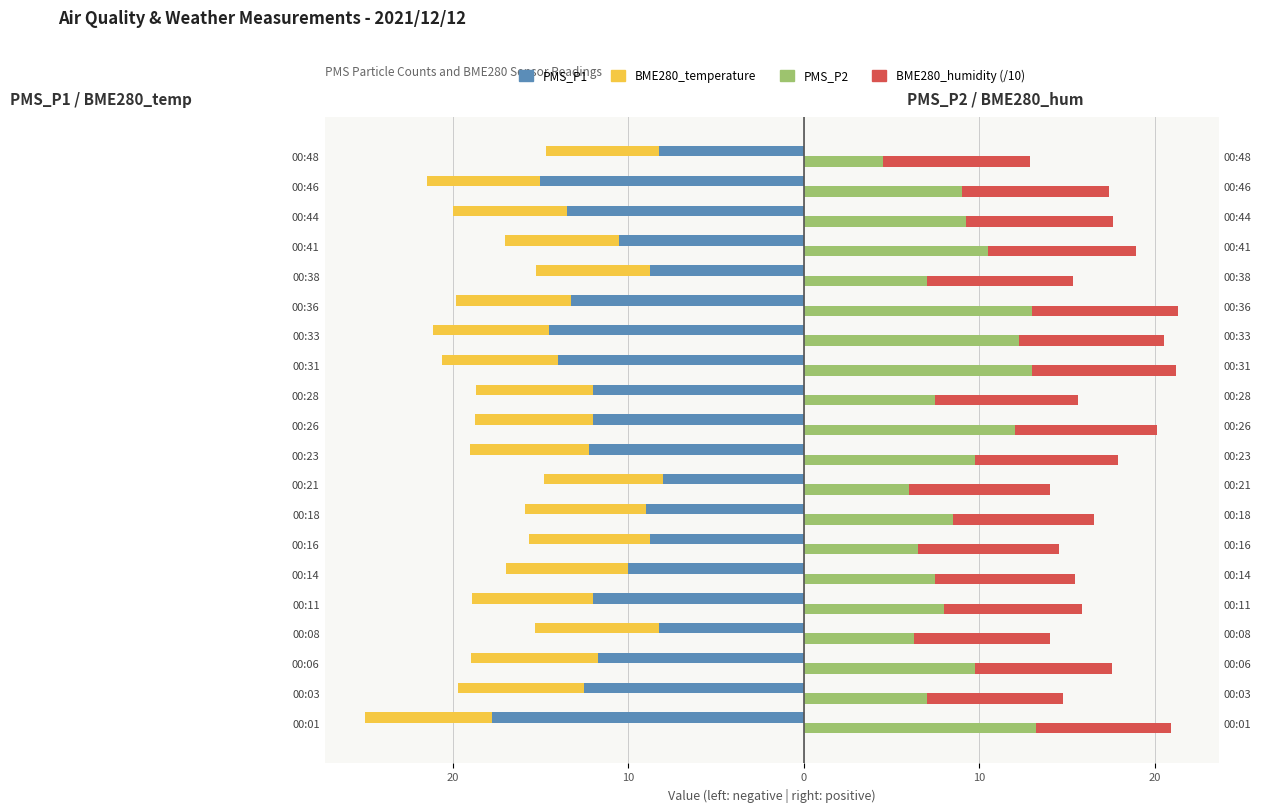

What is the sum of the BME280_humidity (/10) values at 00:16 and 00:28?

16.1